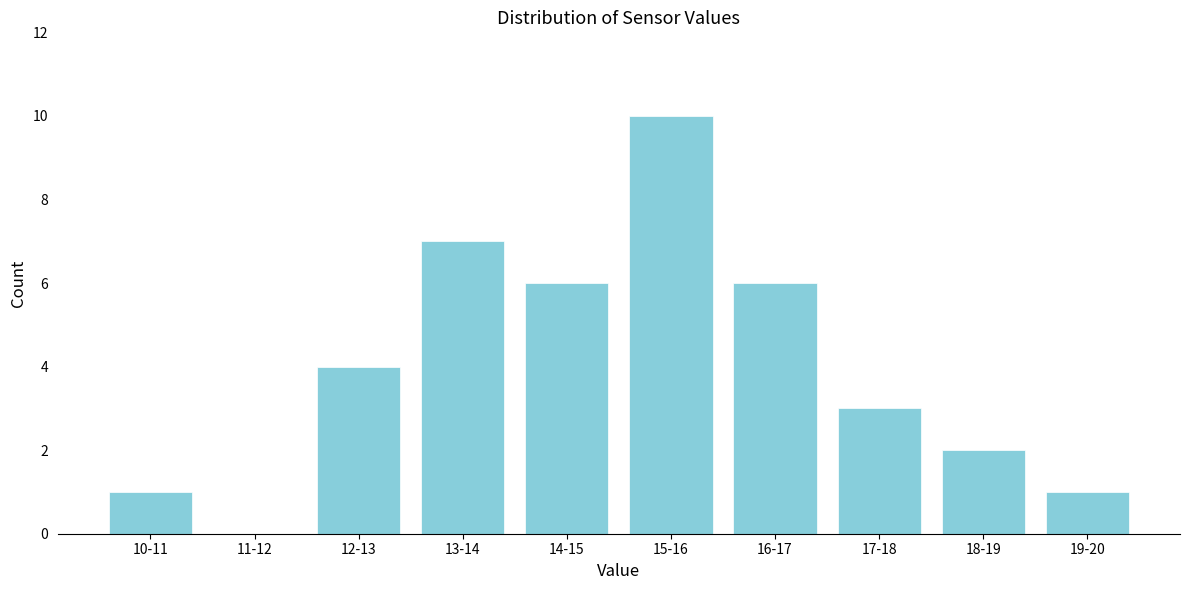

Reading right to left, list all the values displayed in this chart.

19-20=1	18-19=2	17-18=3	16-17=6	15-16=10	14-15=6	13-14=7	12-13=4	11-12=0	10-11=1